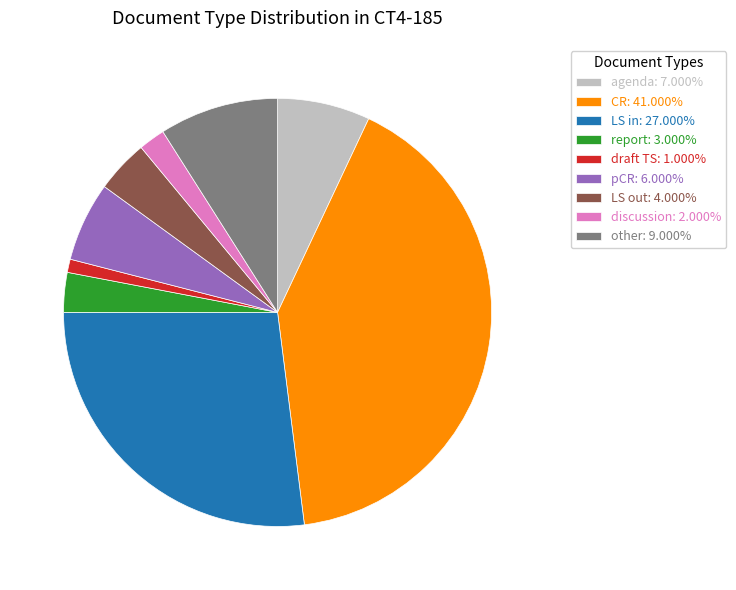

Does any single category account for the majority?

No